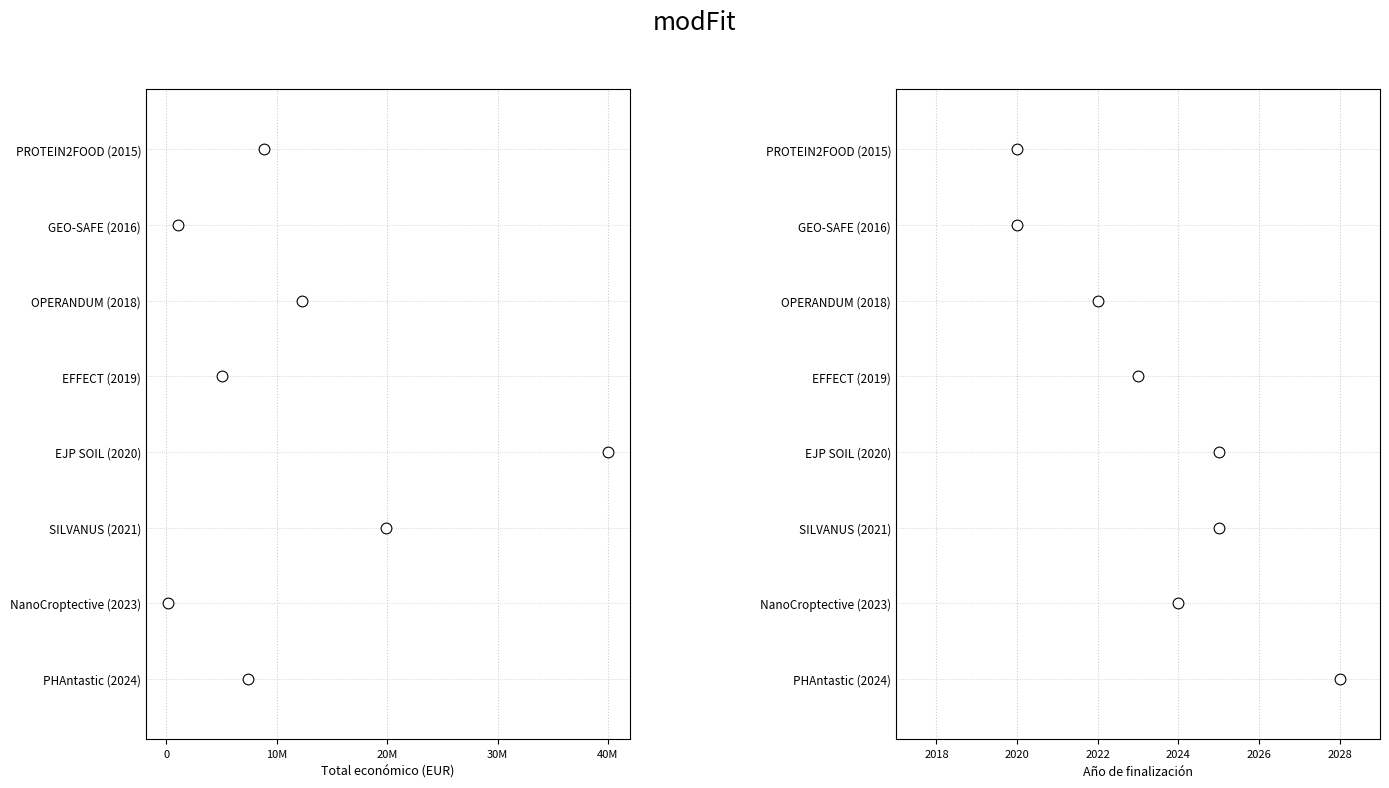

Which series reaches the minimum Y coordinate?

Total económico